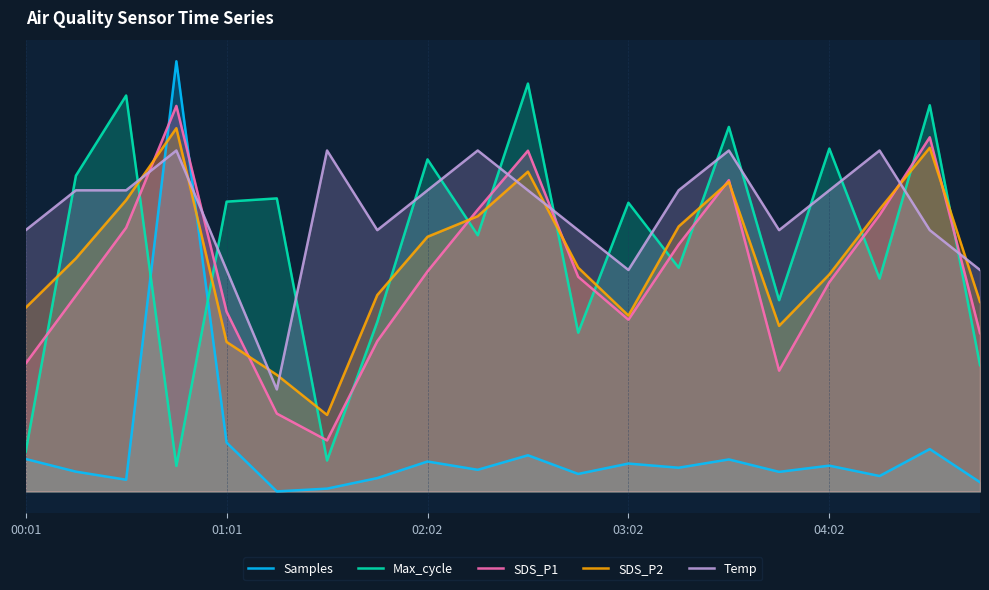

What is the spread (max minus min) of values at 13?

0.9